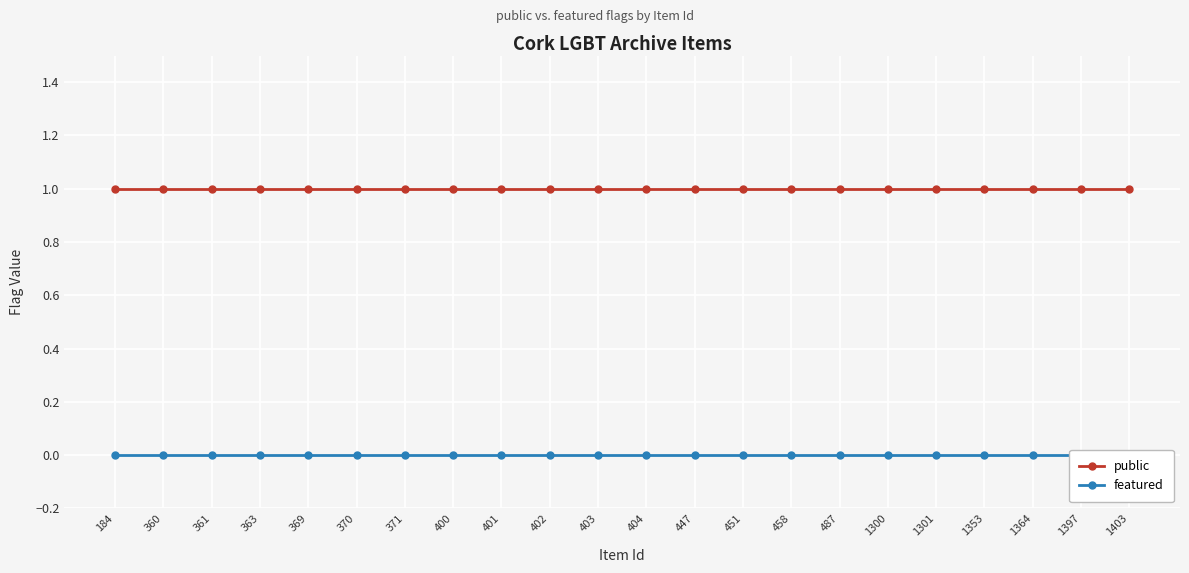

What is the maximum value shown in the chart?

1